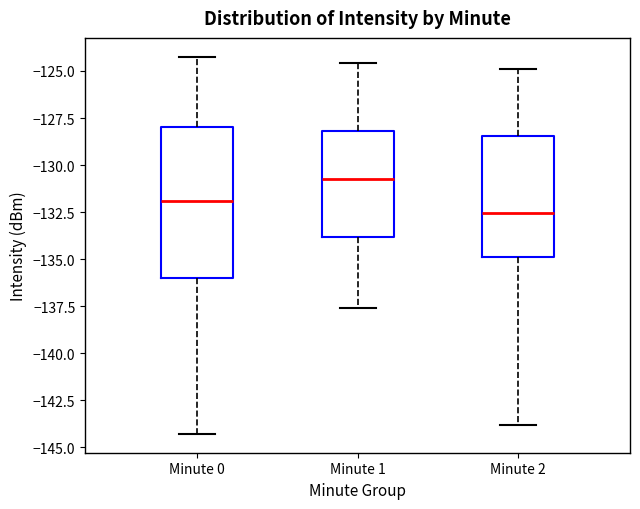

Comparing the boxes themselves (not the whiskers), which one is the tallest?

Minute 0